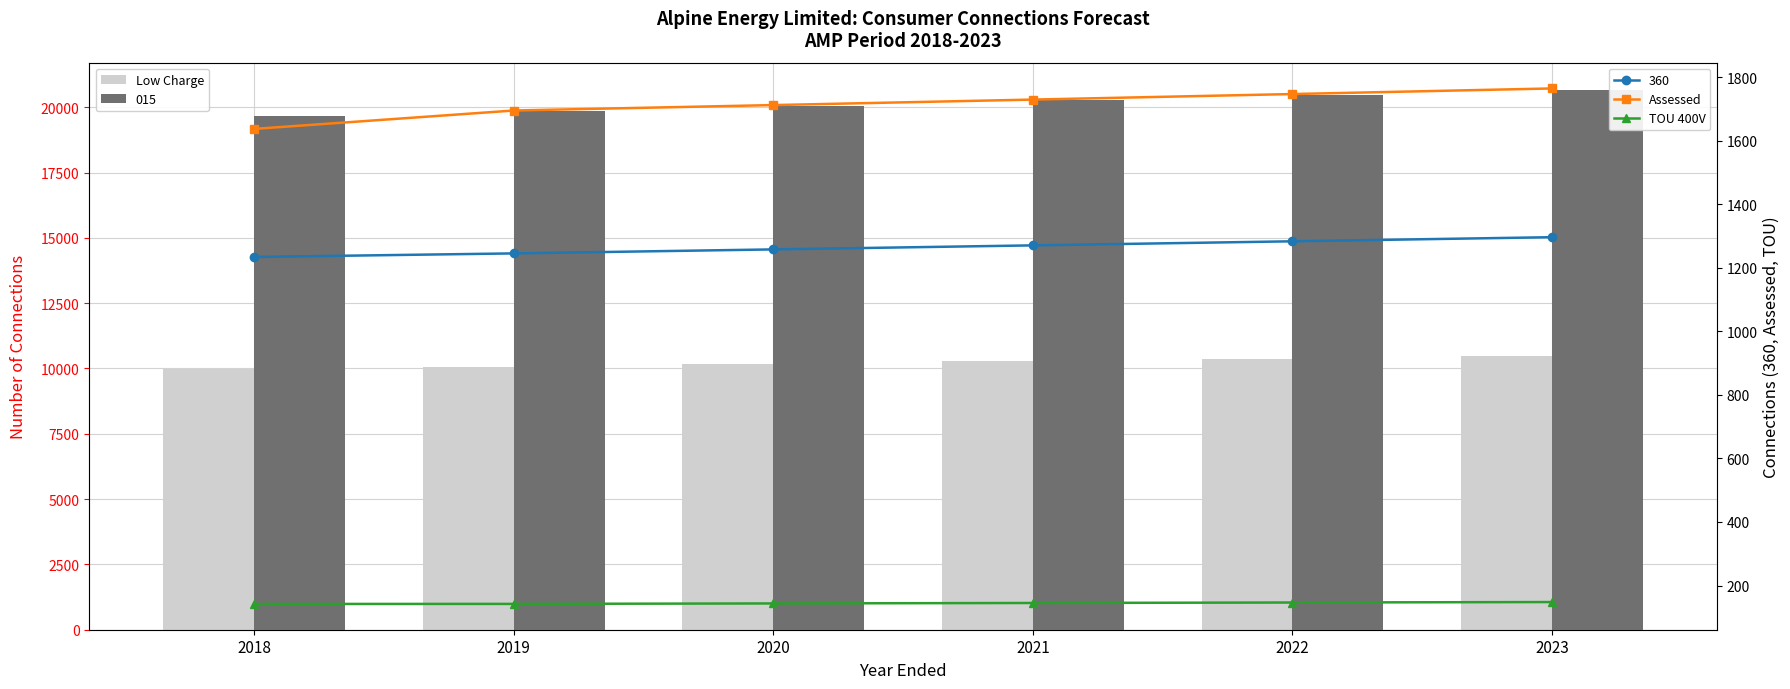

What is the sum of all Assessed values?

10284.2